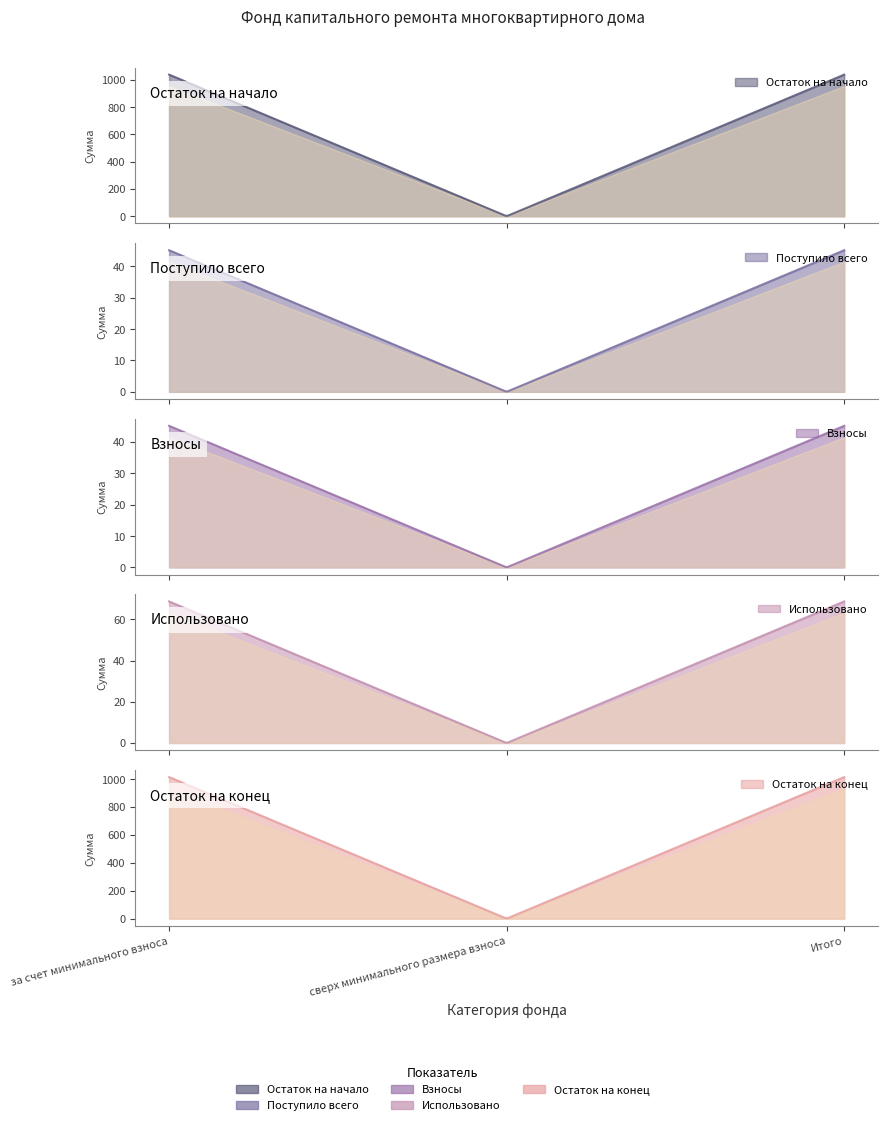

What is the highest value of the Поступило всего series?

45.1